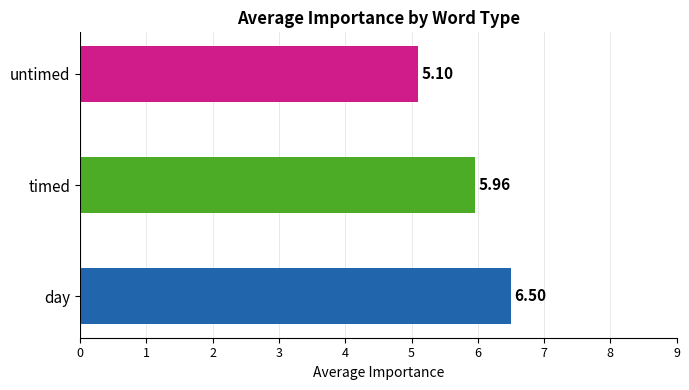

Approximately how many times larger is the value at untimed compared to timed?

0.9